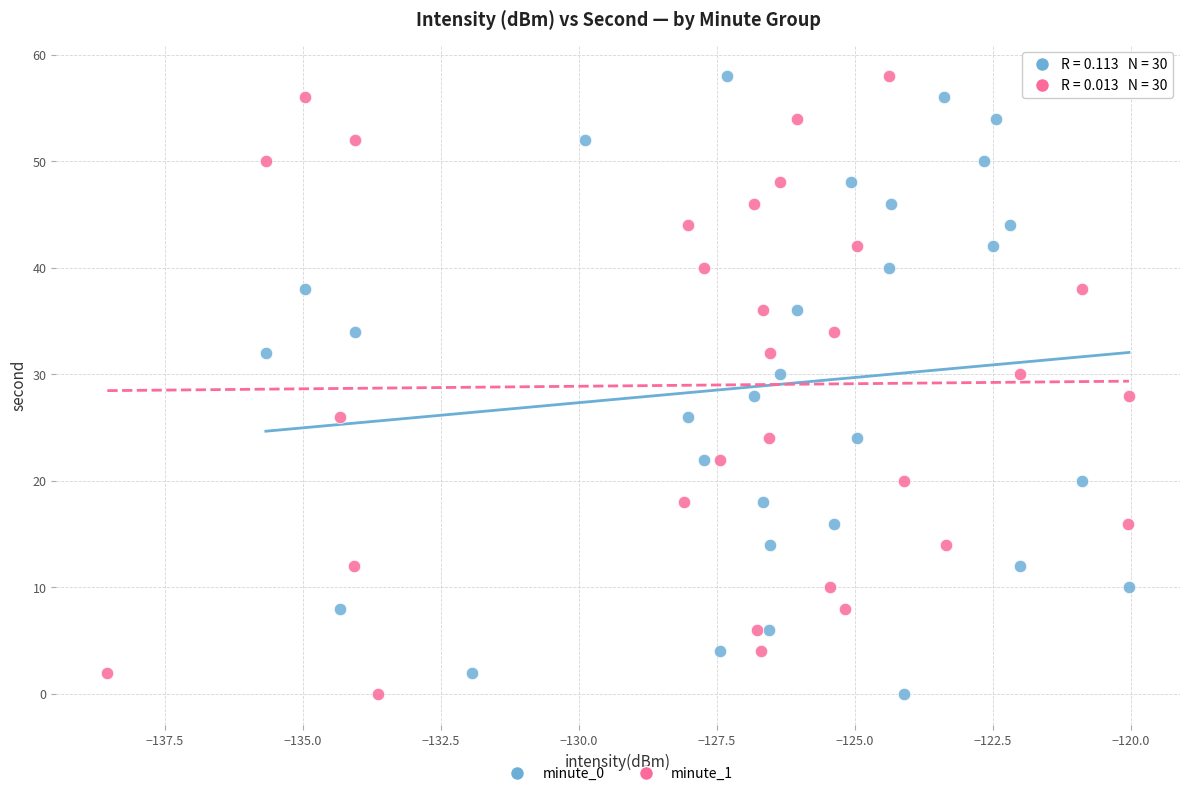

What are all the series names shown in the legend?

minute_0, minute_1